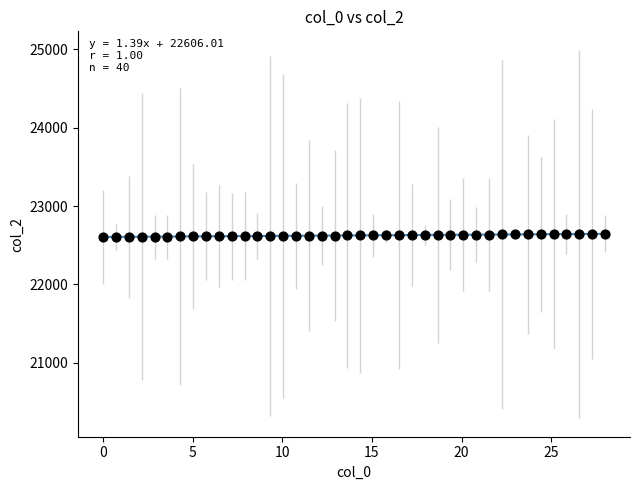

What is the range of Y values (max minus min)?

39